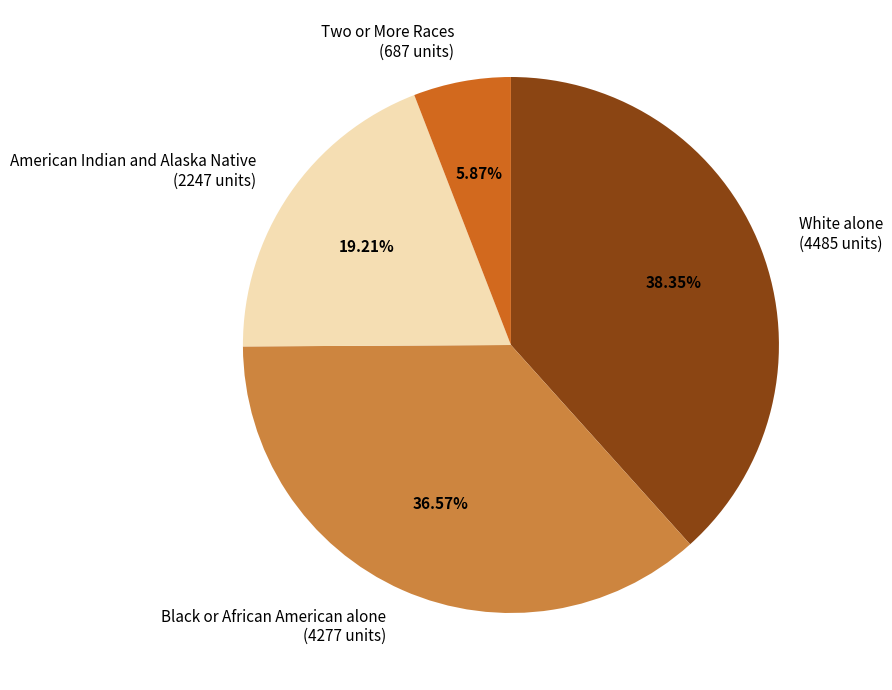

Is there a majority slice in this chart?

No